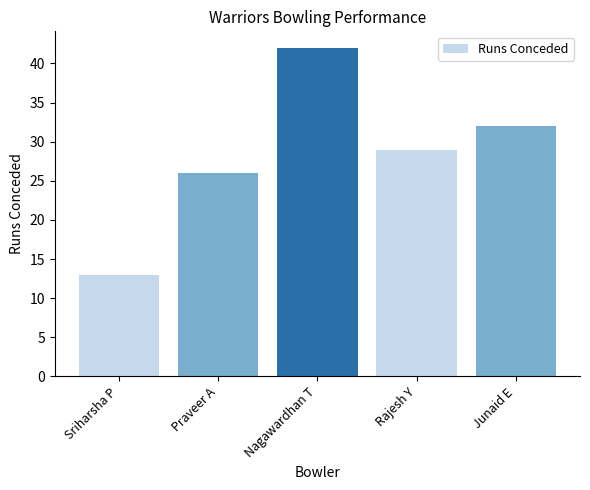

What is the smallest value displayed?

13